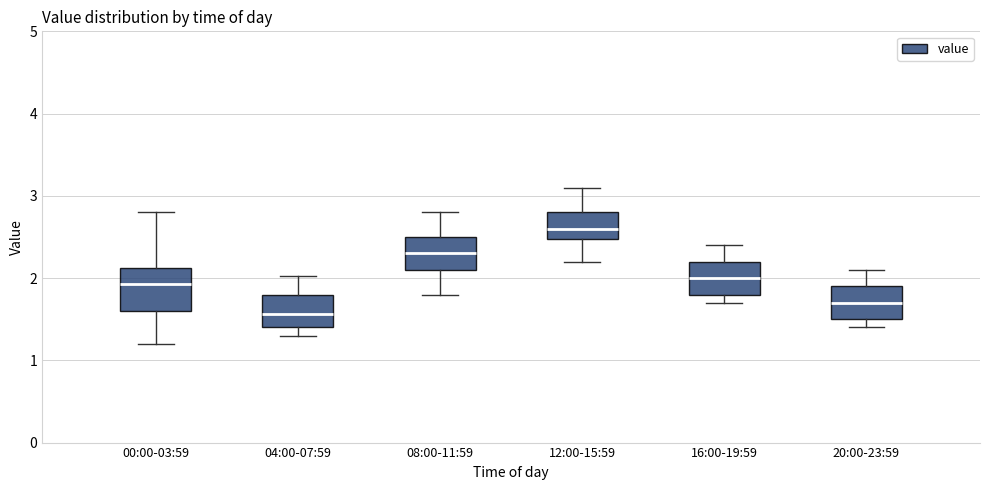

Which box has the highest median line?

12:00-15:59